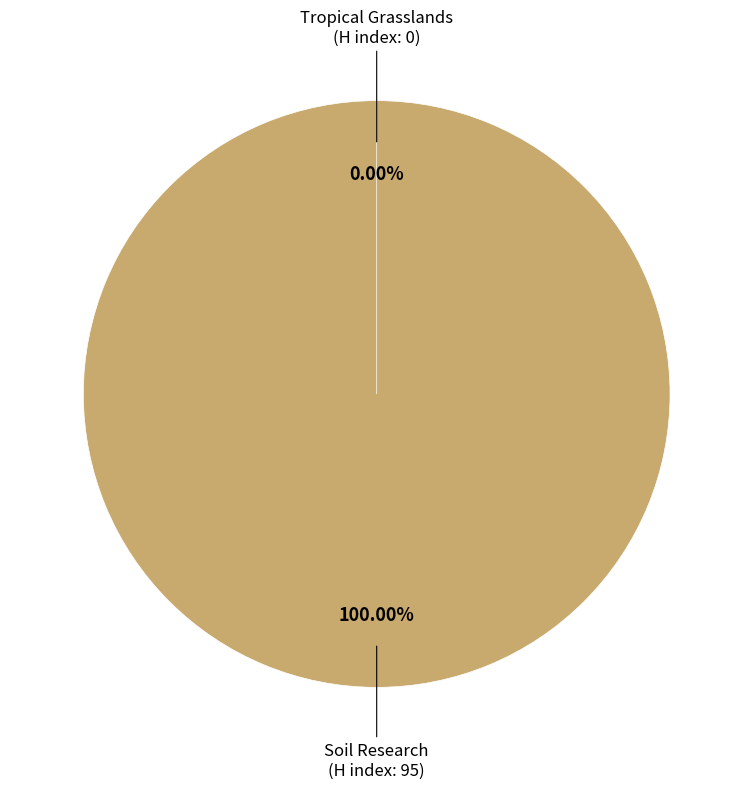

To the nearest percent, what is the difference between the largest and smallest slice percentages?

100%